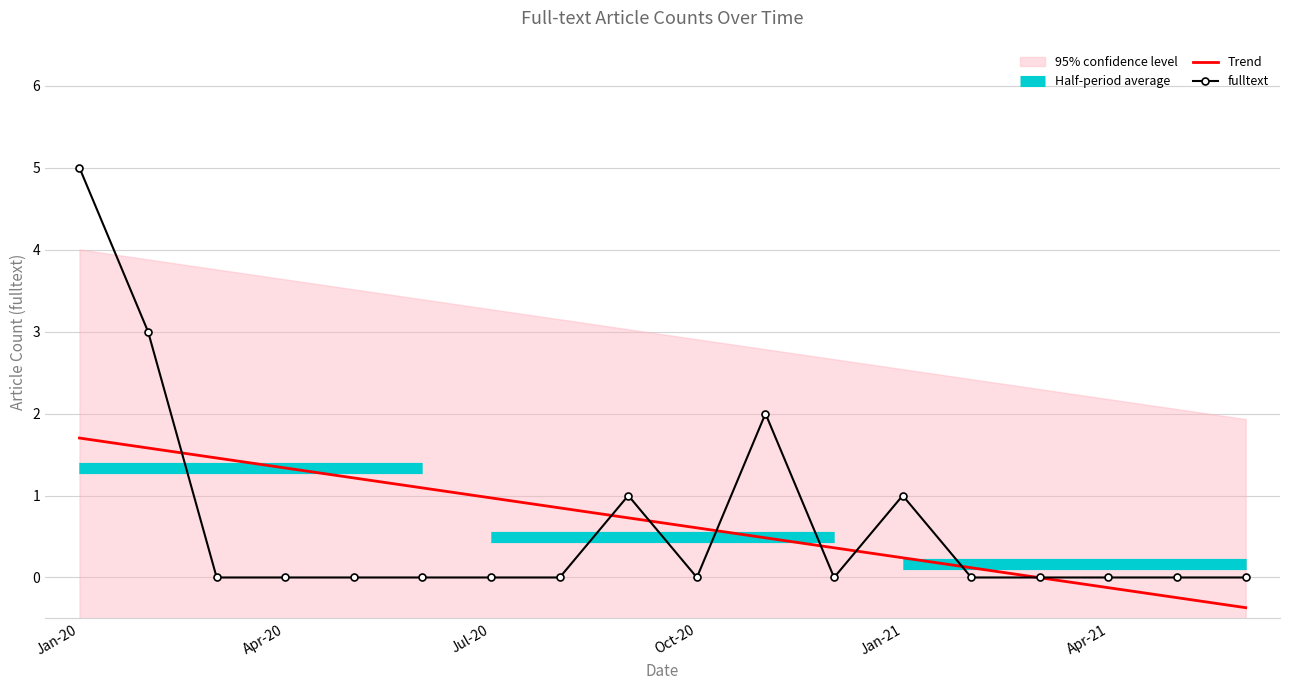

Which category has the highest value in the fulltext series?

Jan-20